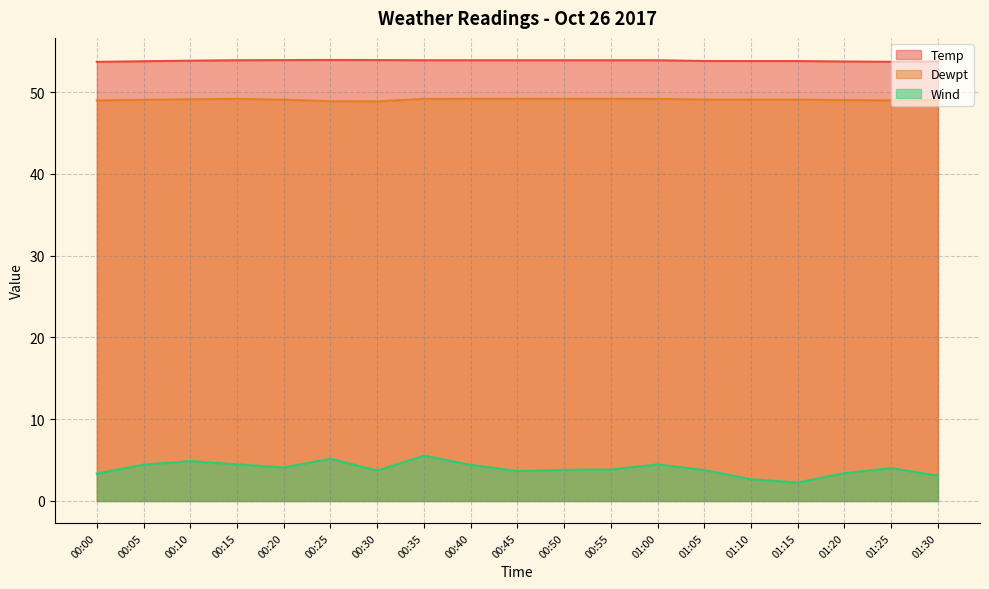

At which category is the sum across all series the highest?

00:35